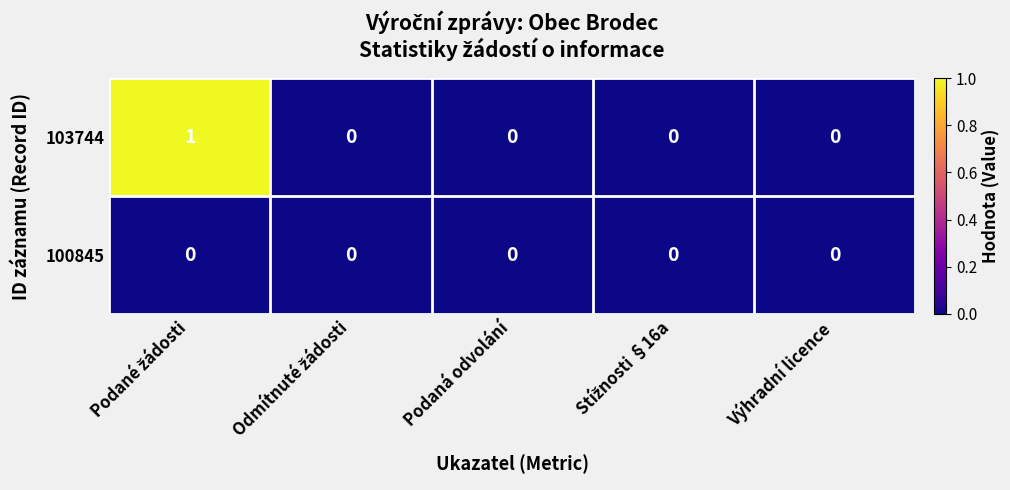

Which series has the largest total across all categories?

103744